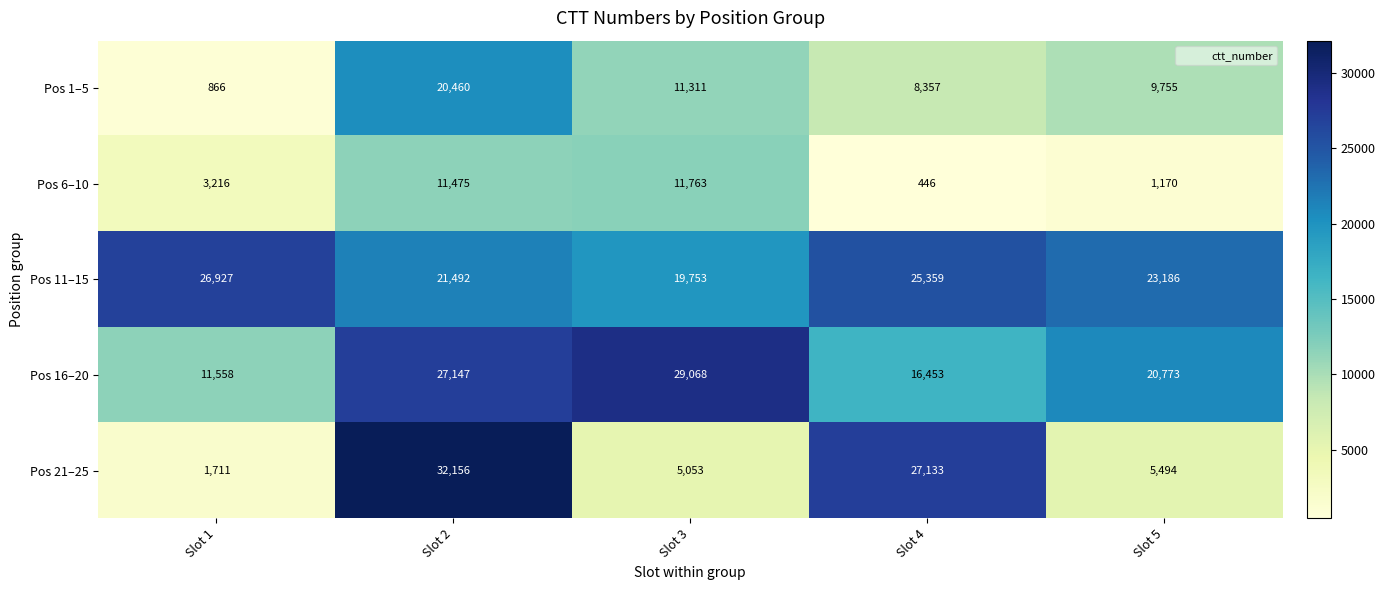

What is the difference between the highest and lowest values at Slot 5?

22016